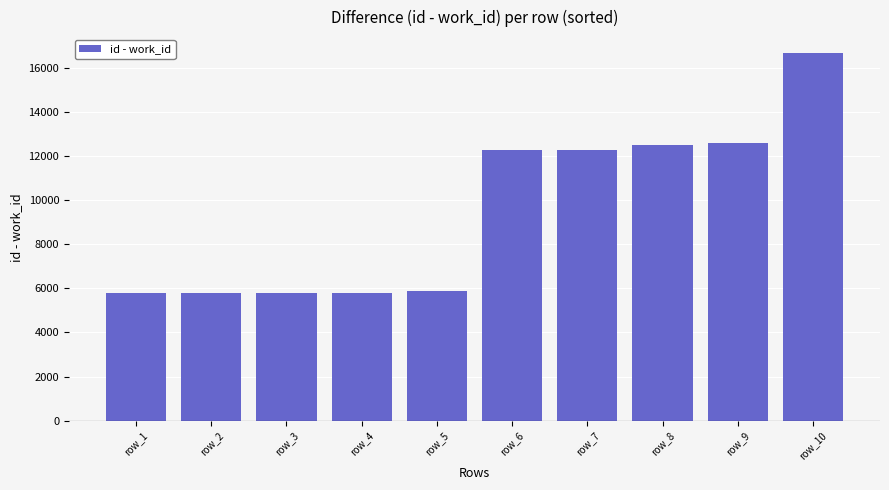

What is the value of the 7th bar from the left?

12278